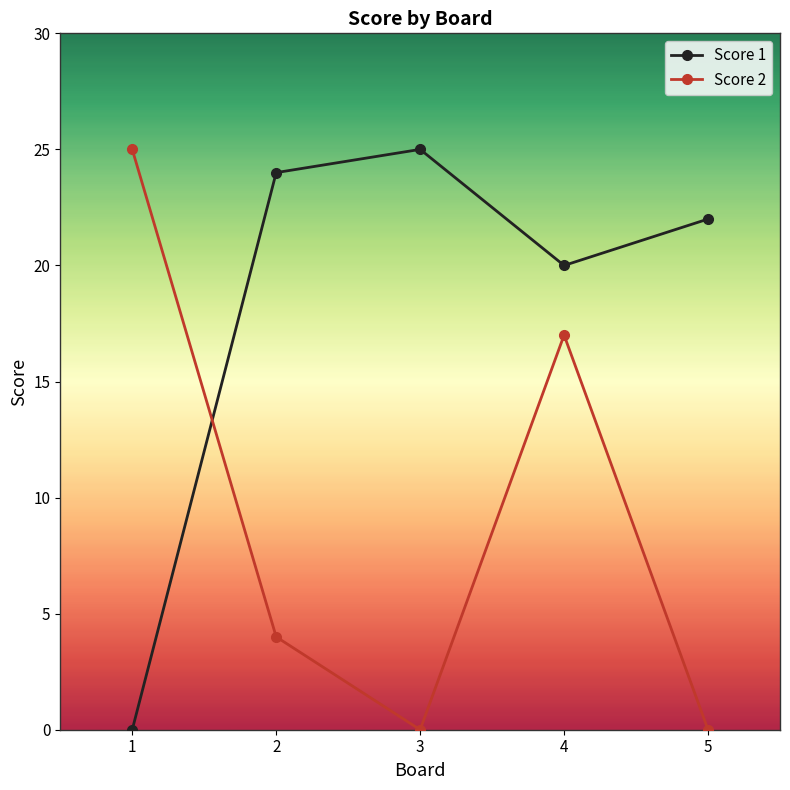

Is this an area chart (filled region under the line)?

No